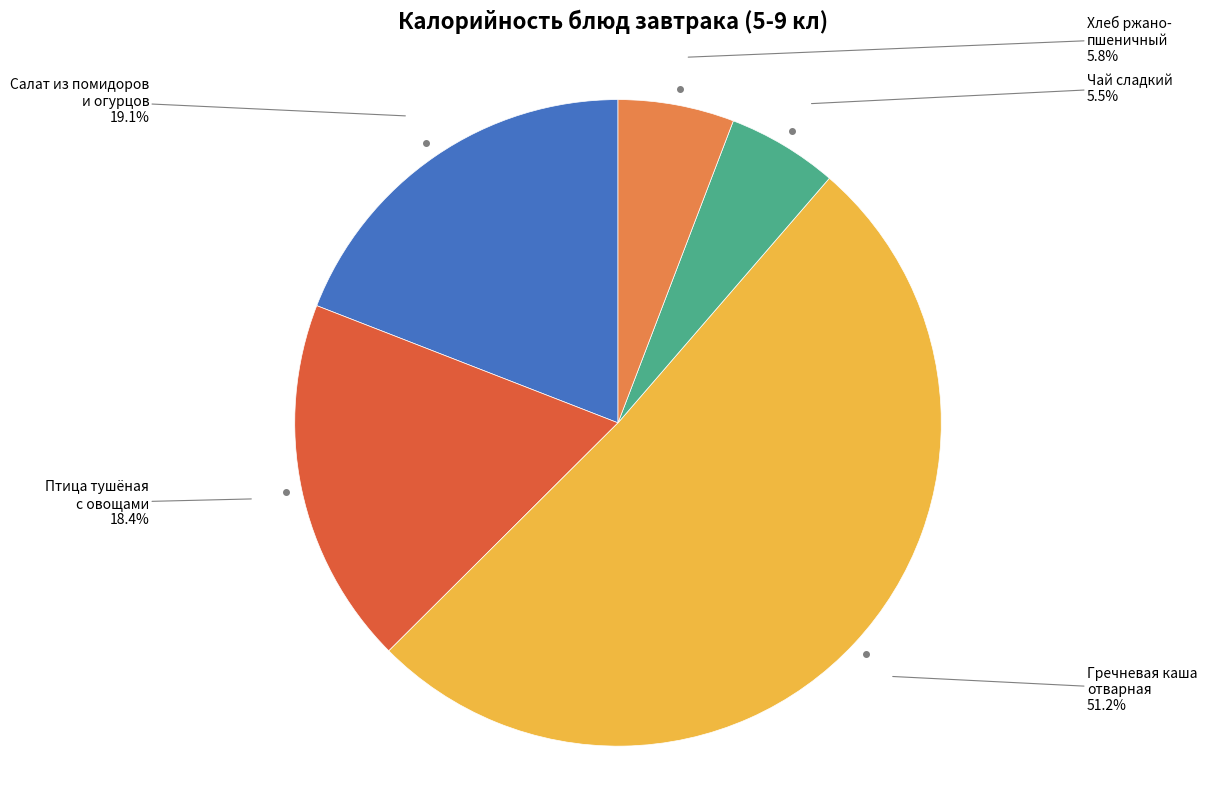

Is there any slice that represents more than half of the pie?

Yes